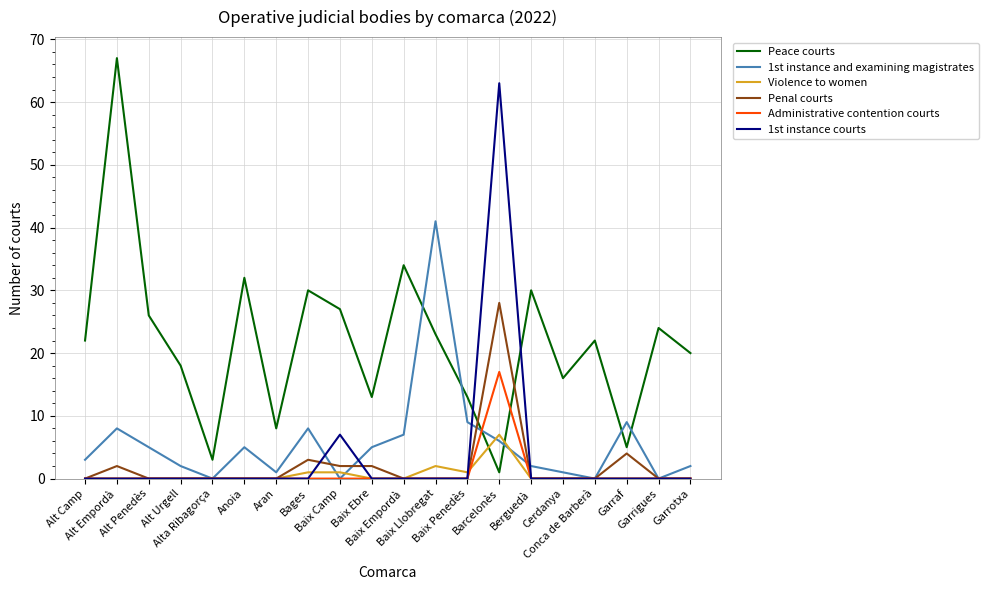

Which series has the largest total across all categories?

Peace courts